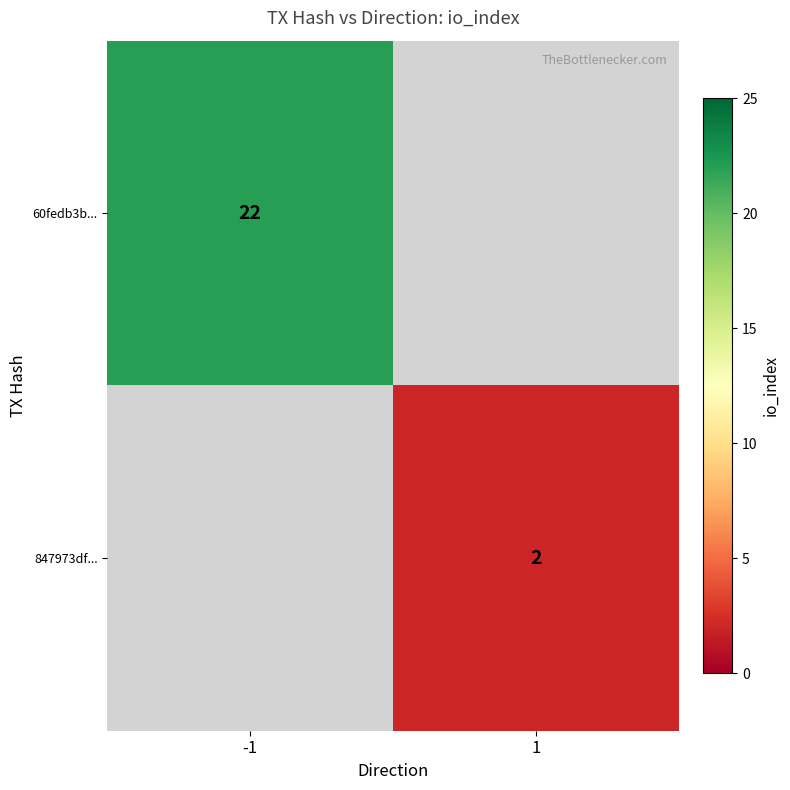

At how many categories does at least one series exceed 13?

1